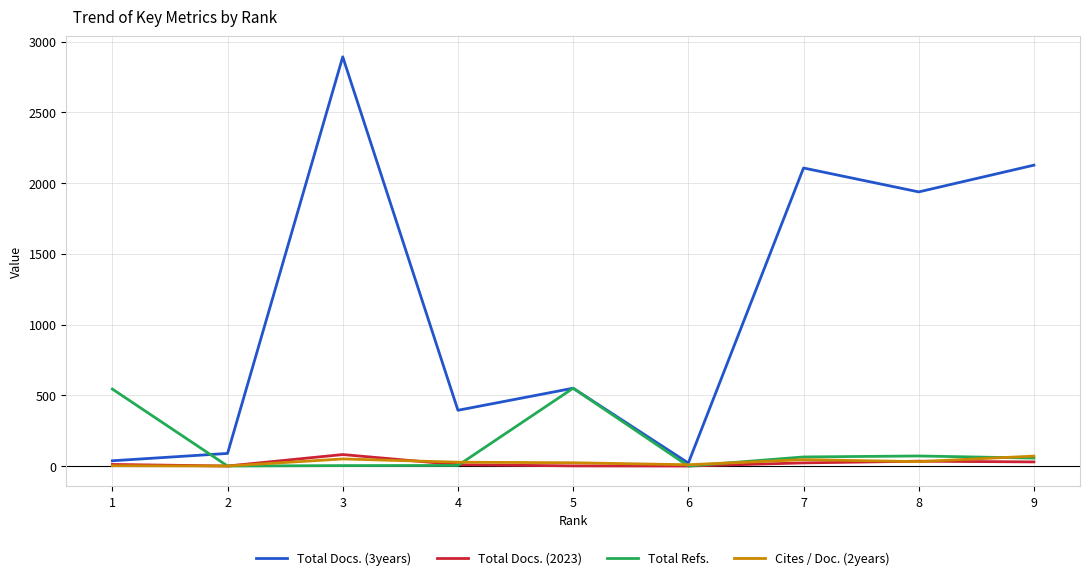

Which series has the largest total across all categories?

Total Docs. (3years)